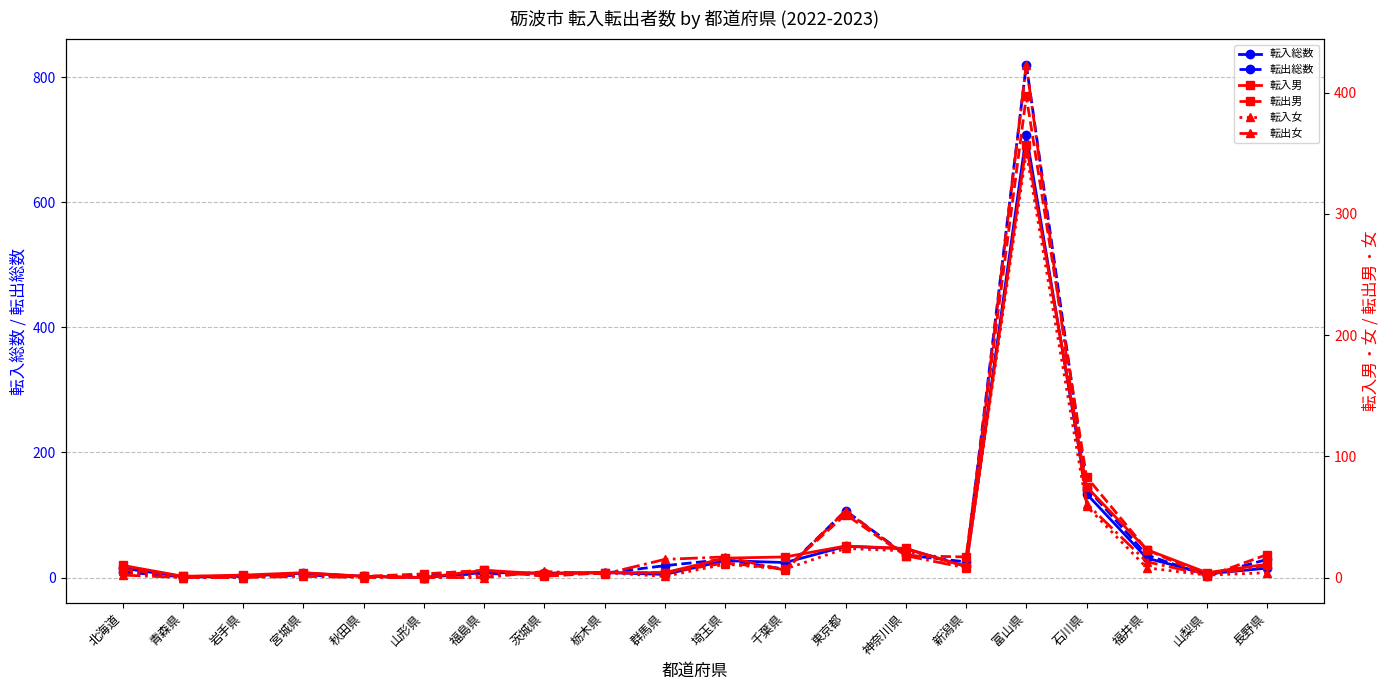

List the series in order of their peak value, lowest first.

転入女, 転入男, 転出男, 転出女, 転入総数, 転出総数